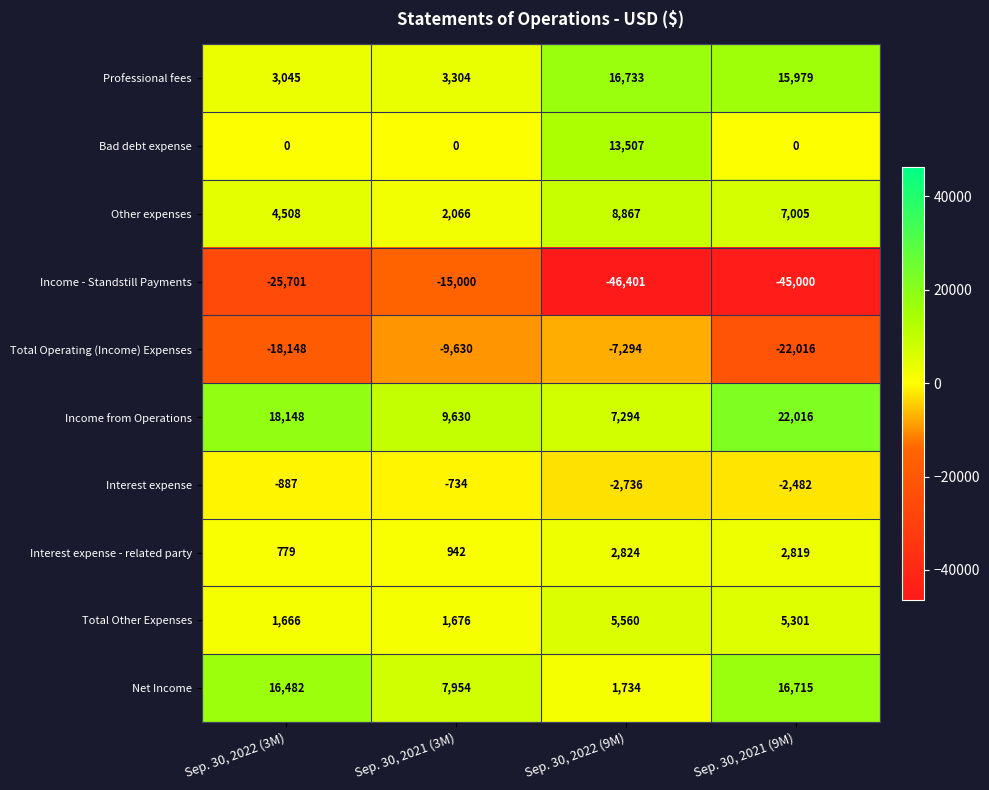

What is the total value across all series at Sep. 30, 2021 (9M)?

337